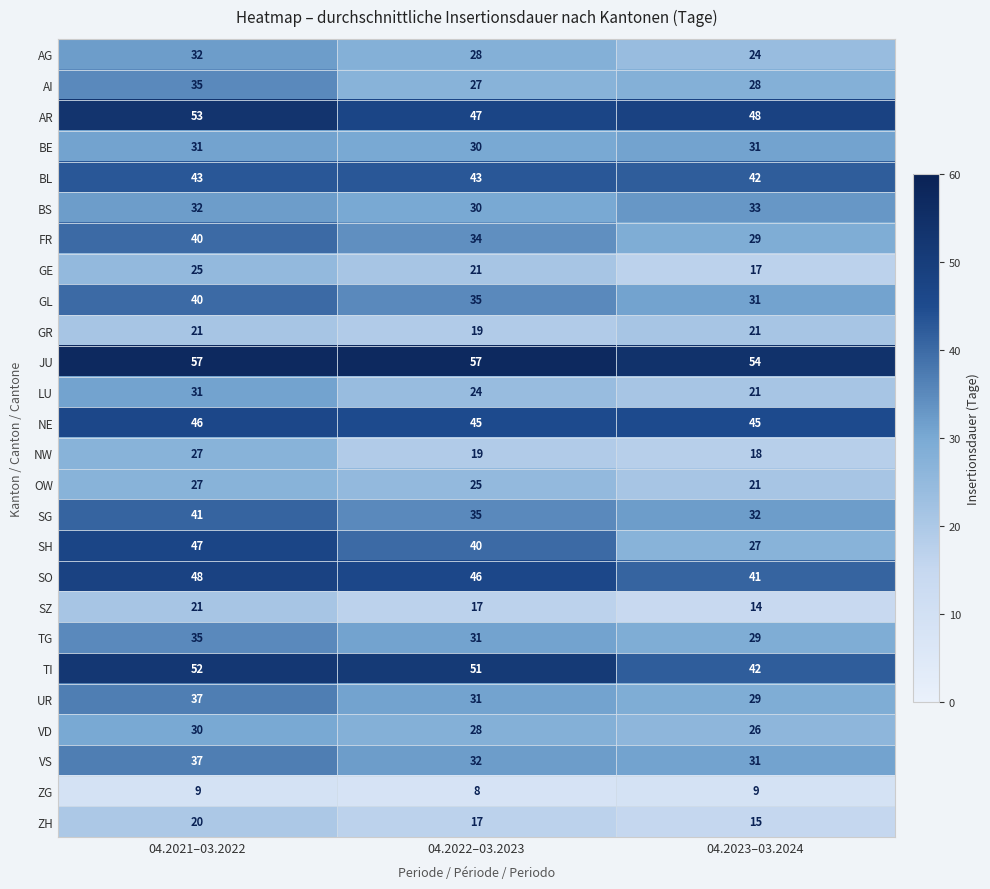

True or false: BE has a value of 50 at 04.2021–03.2022.

False